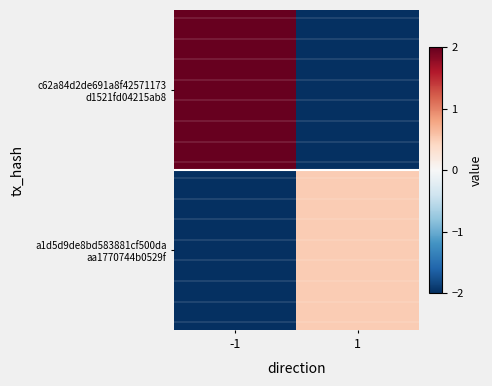

Between 1 and -1, which is larger?

-1